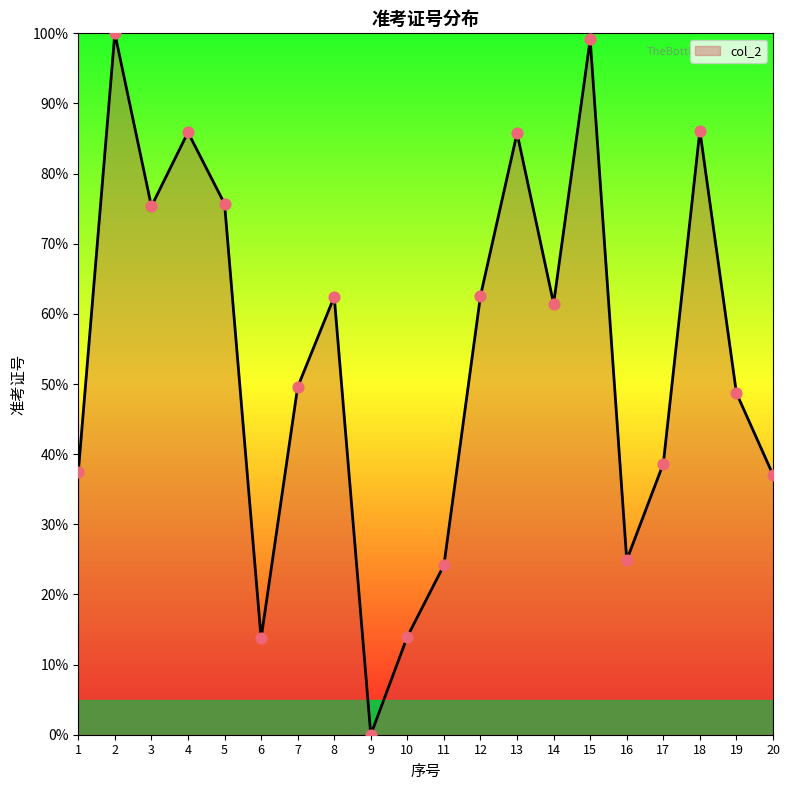

What is the change in value from 11 to 13?

+61.6